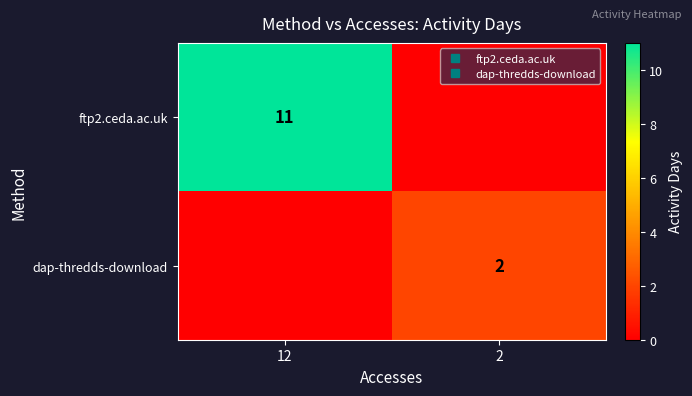

Rank the categories by dap-thredds-download value from highest to lowest.

2, 12